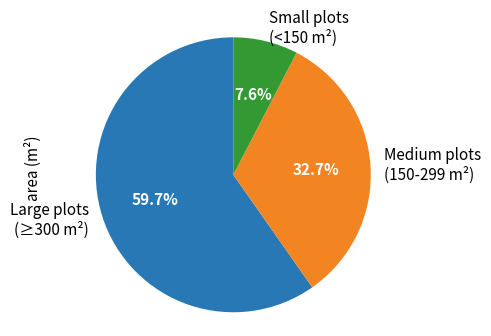

What is the smallest slice in the pie chart?

Small plots (<150 m²)